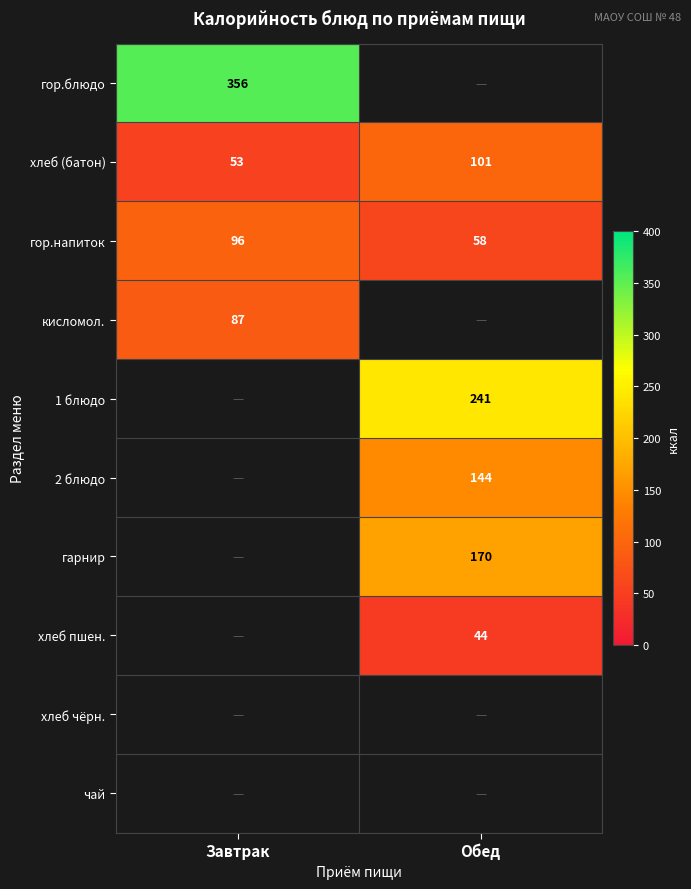

What is the difference between the гор.напиток values at Завтрак and Обед?

38